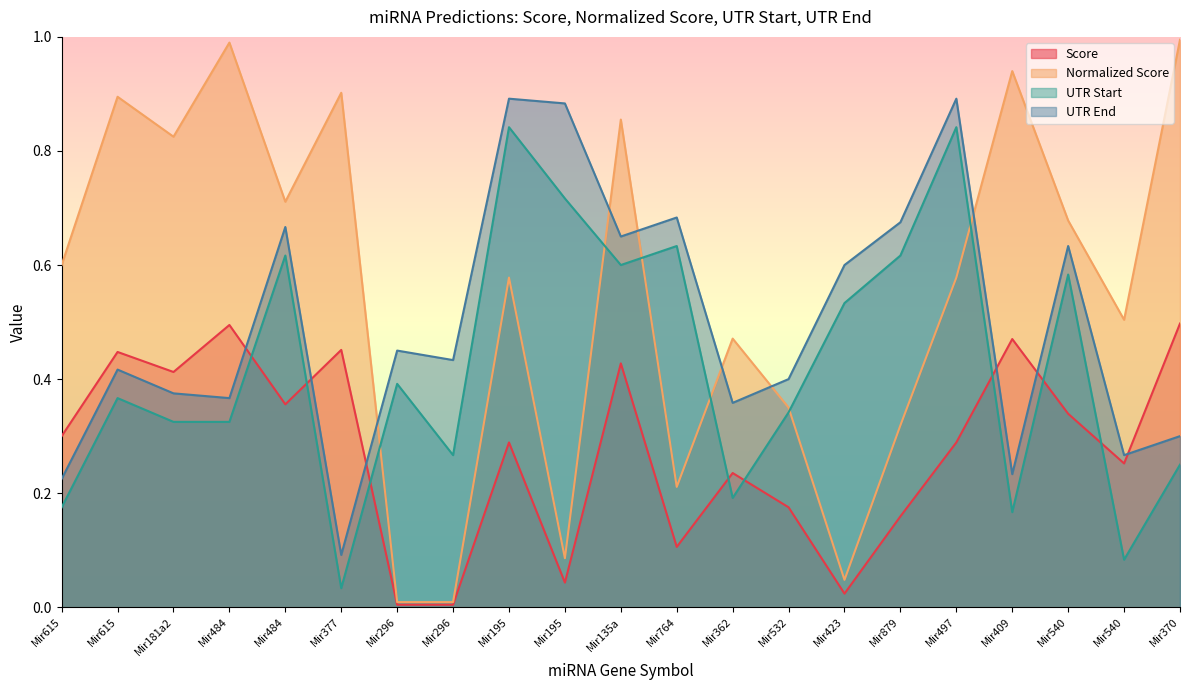

At which category does Score reach its first local valley?

Mir181a2